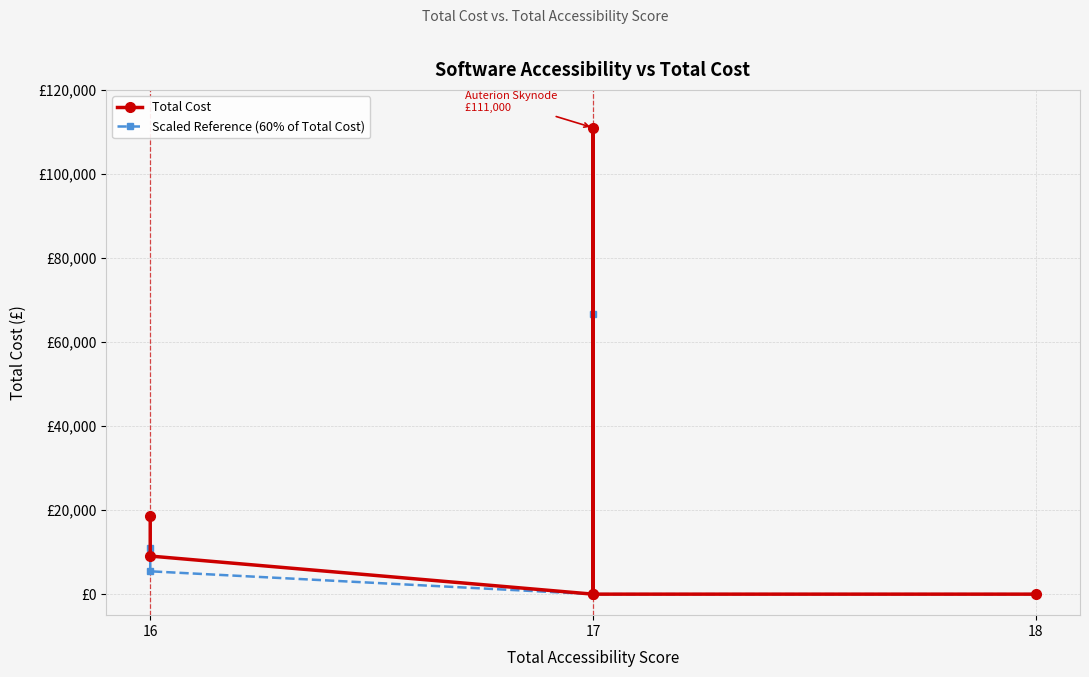

How many distinct data groups are displayed?

2